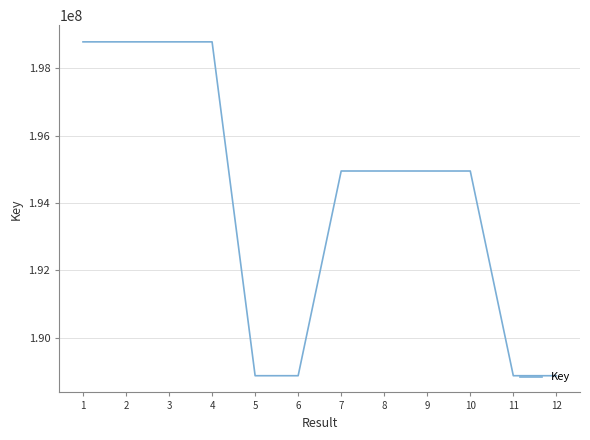

How many distinct data groups are displayed?

1